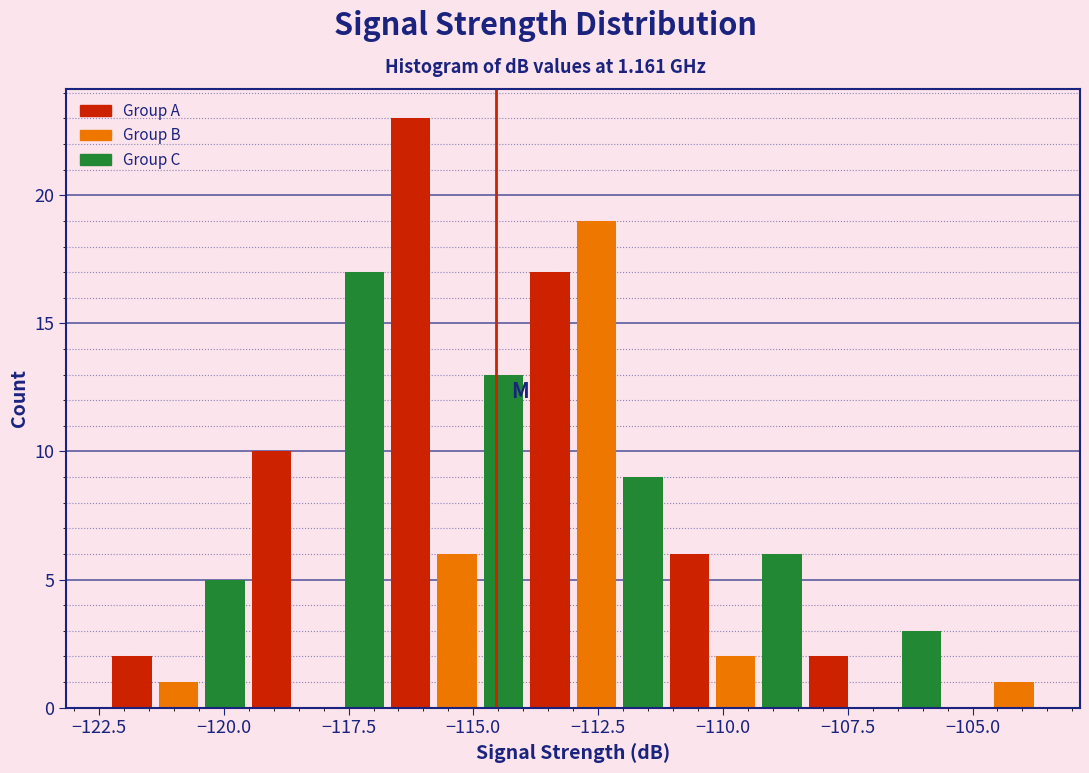

Around what value on the x-axis is the tallest bar? Give the approximate position of its centre, as read against the axis.

-116.5